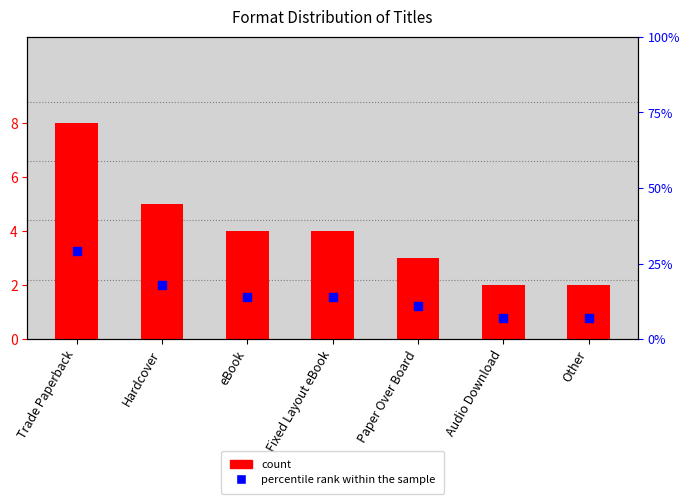

At which category is the sum across all series the highest?

Trade Paperback